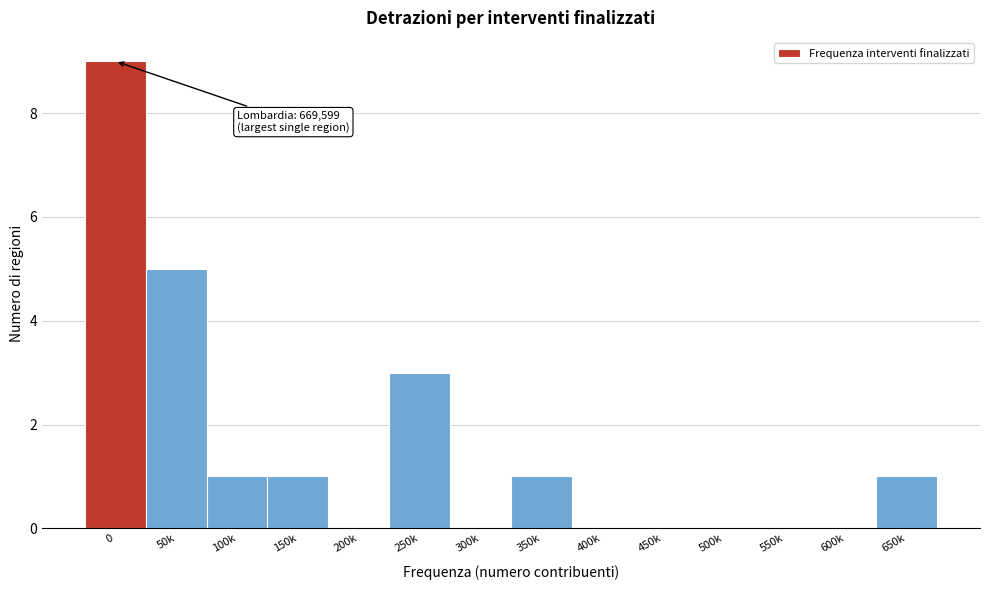

Reading left to right, extract all data points from this chart.

0=9	50k=5	100k=1	150k=1	200k=0	250k=3	300k=0	350k=1	400k=0	450k=0	500k=0	550k=0	600k=0	650k=1